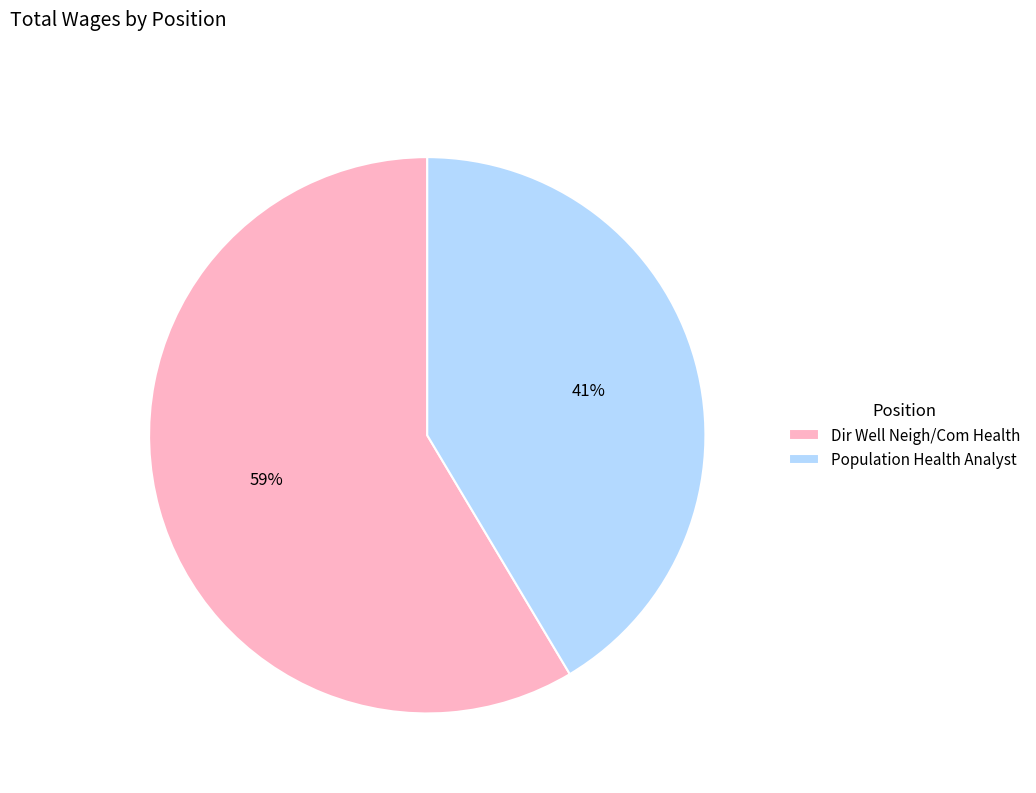

Approximately how many times larger is the value at Population Health Analyst compared to Dir Well Neigh/Com Health?

0.7